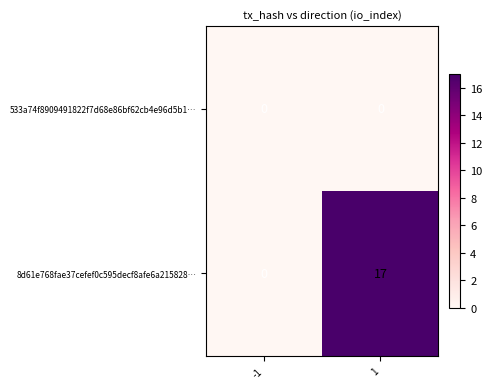

What is the greatest value displayed?

17